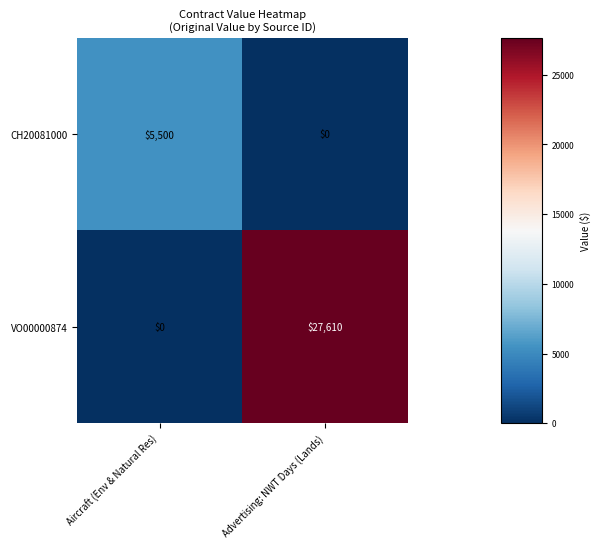

Reading left to right, extract all data points from this chart.

CH20081000: 5500	0
VO00000874: 0	27610